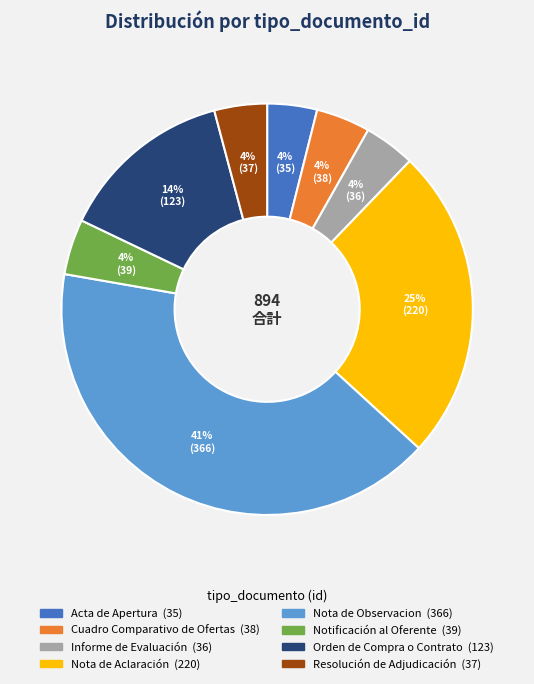

To the nearest percent, what percentage of the pie is Cuadro Comparativo de Ofertas?

4%